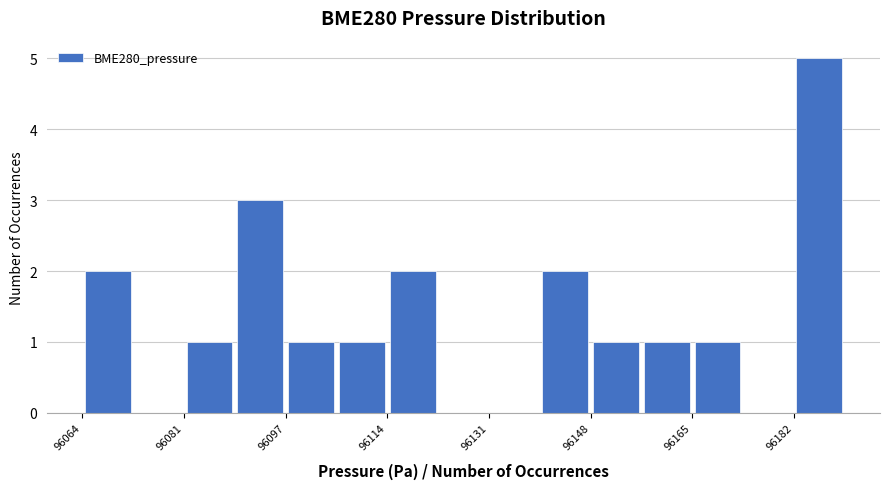

Over which range of the x-axis is the bar tallest?

96182 to 96190